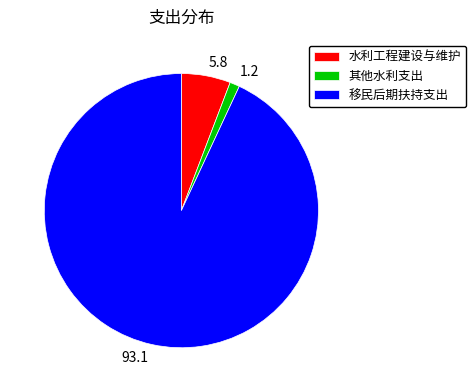

Between 5.8 and 1.2, which is larger?

5.8